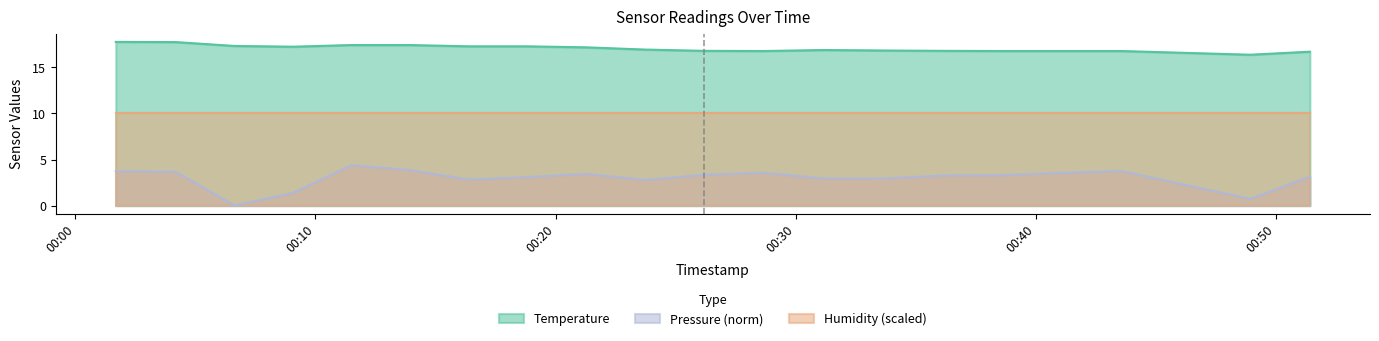

What is the difference between the Pressure (norm) values at 2023-07-09T00:23:43 and 2023-07-09T00:33:36?

0.1